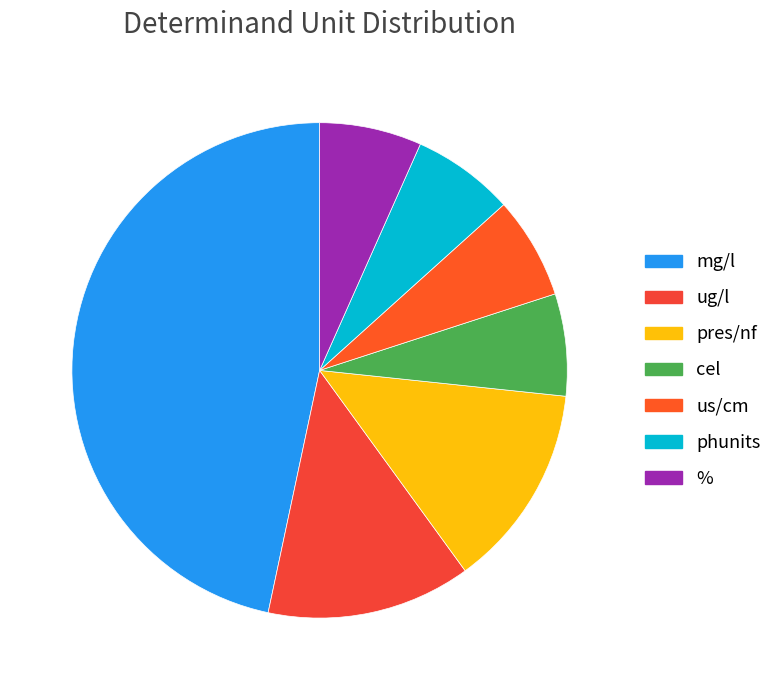

How many slices are in this pie chart?

7